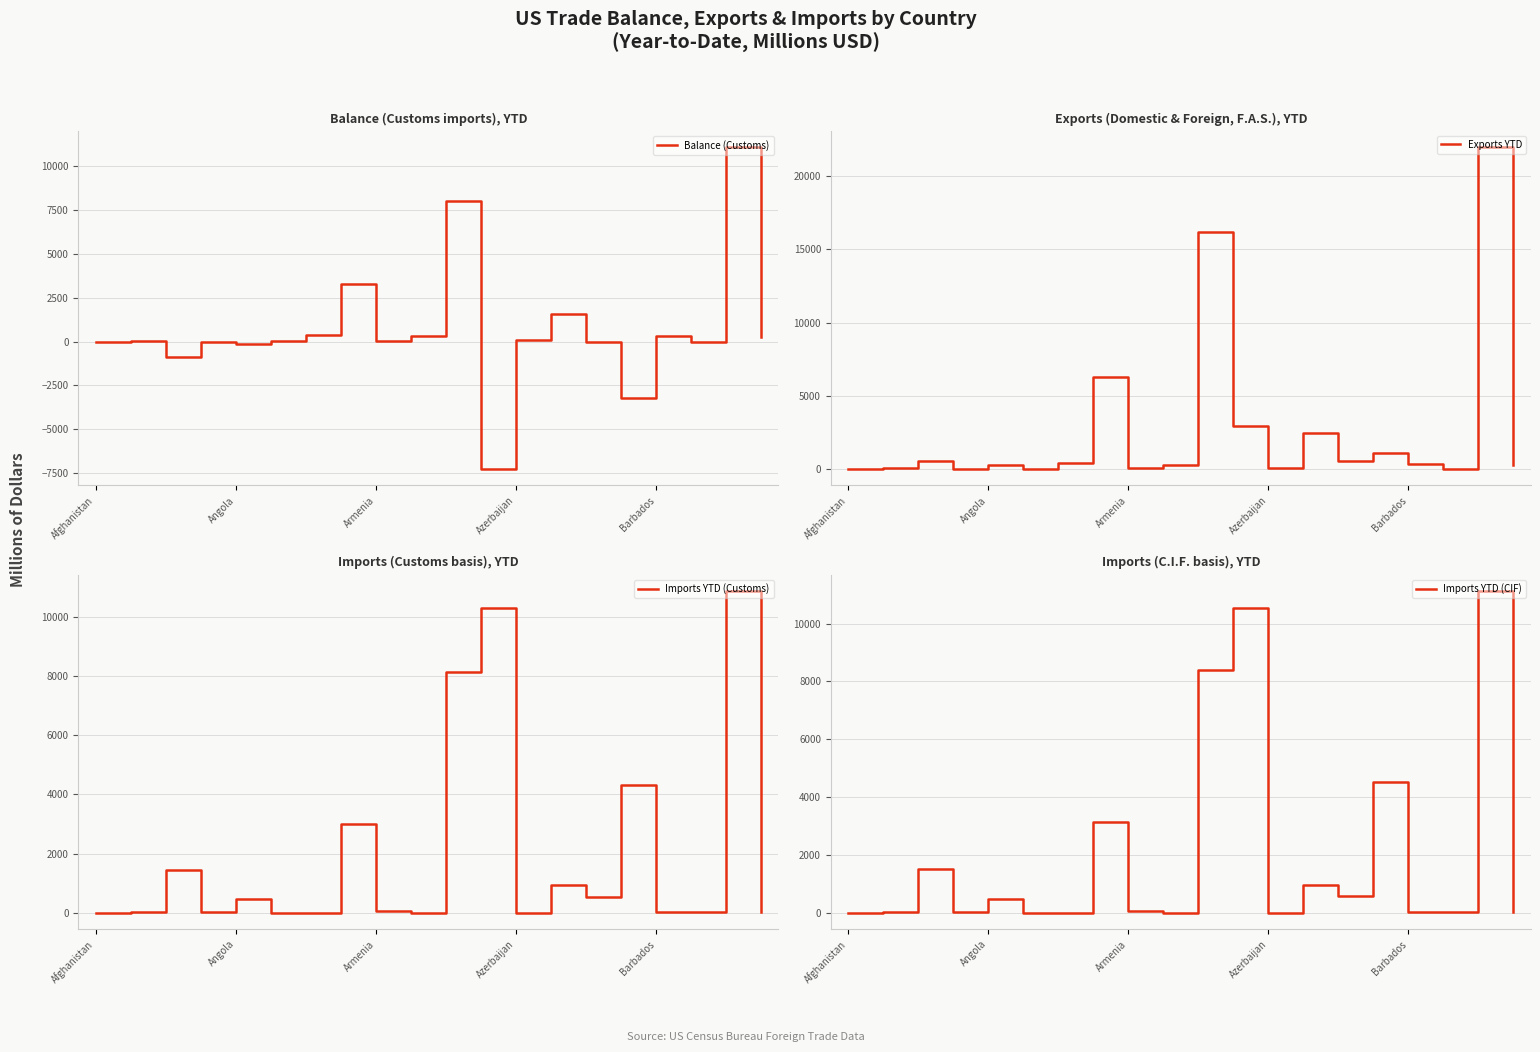

How many categories are shown in the chart?

20